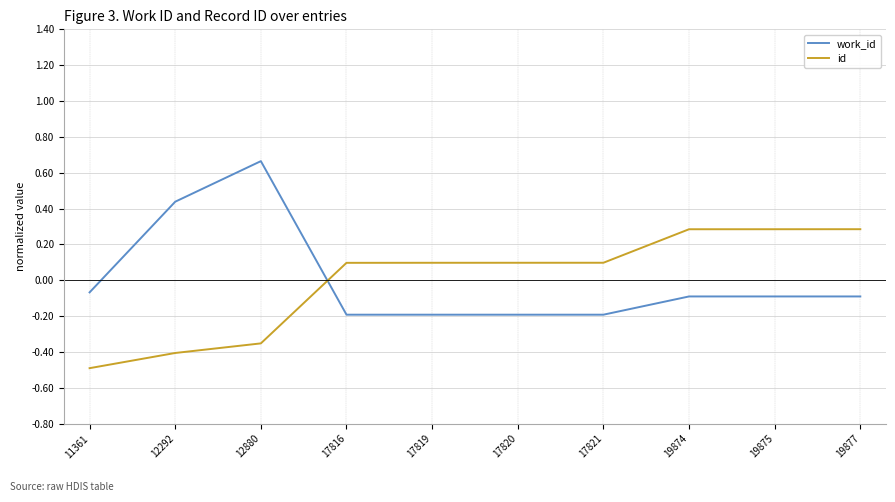

At 19874, list the series in order from smallest to largest.

work_id, id